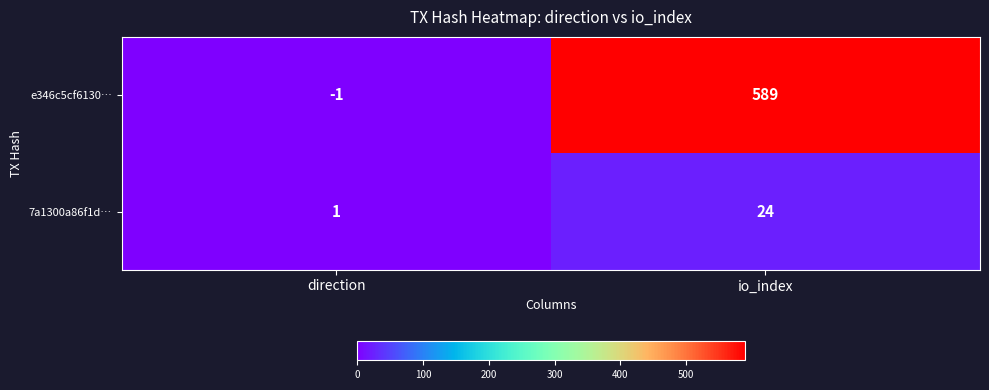

Where is 7a1300a86f1d… nearest to the value 12?

direction